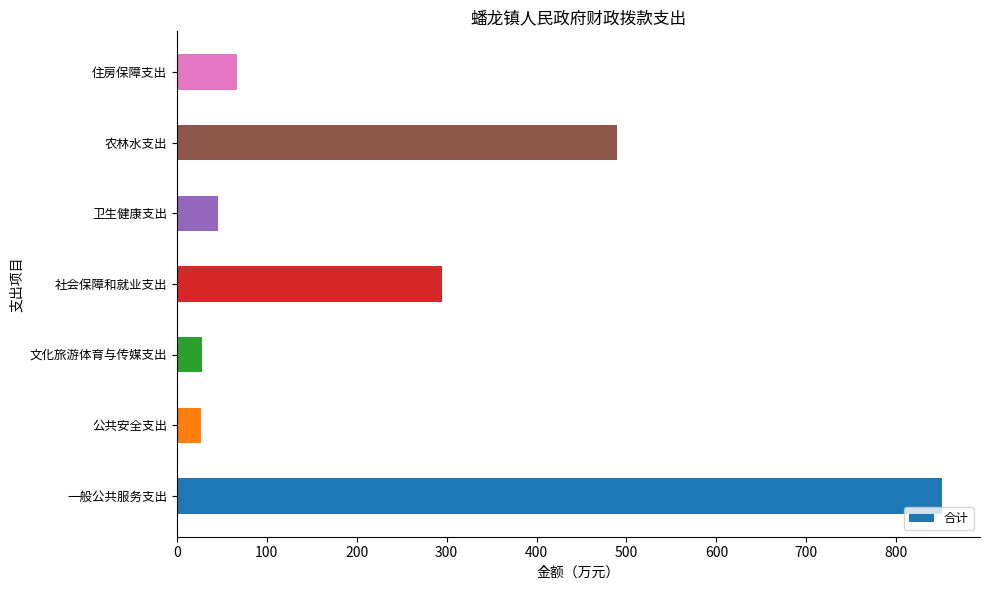

Which has a higher value, 住房保障支出 or 文化旅游体育与传媒支出?

住房保障支出